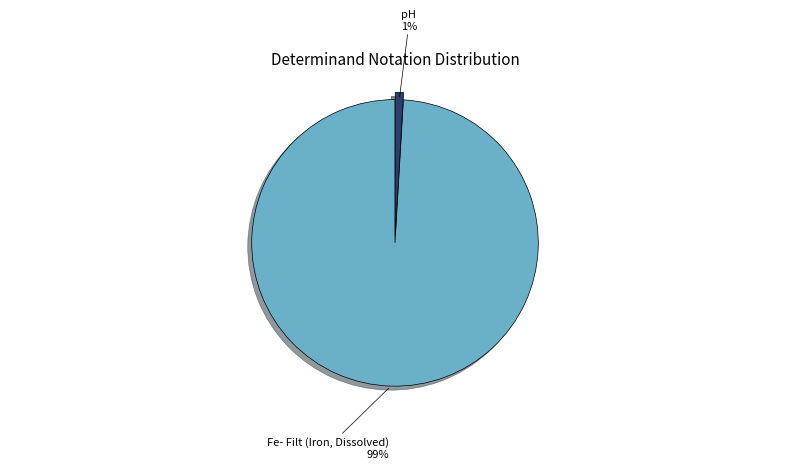

Is there any slice that represents more than half of the pie?

Yes